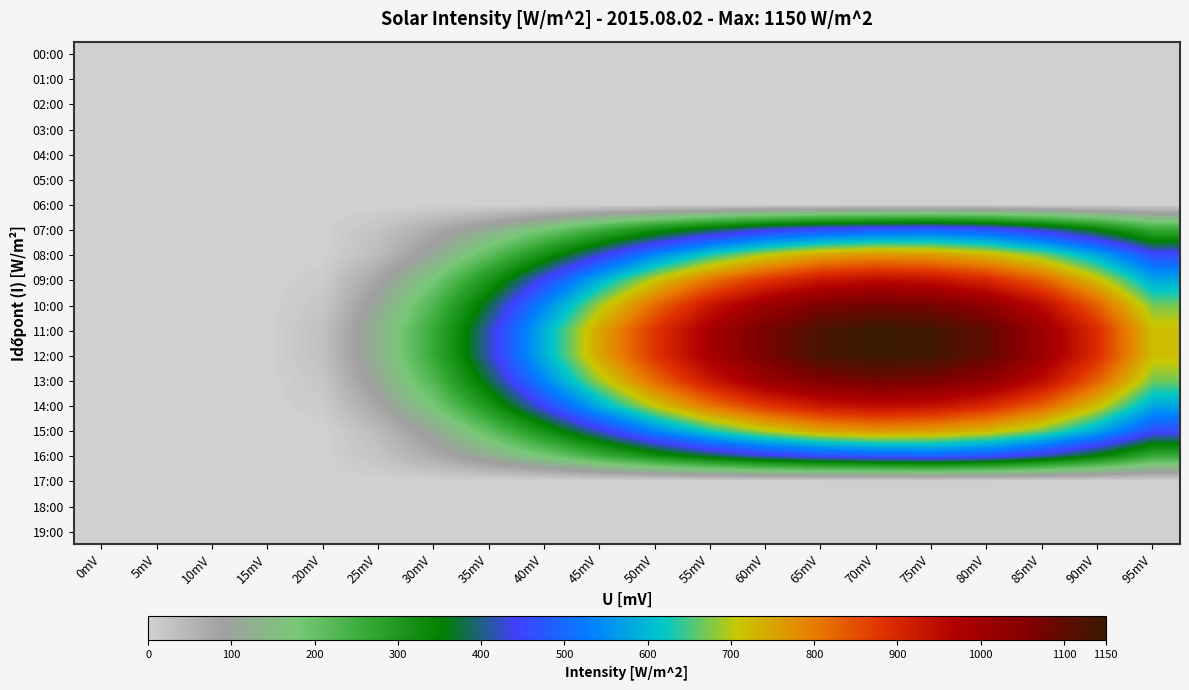

Reading right to left, transcribe all the data shown in this chart.

00:00: 95mV=0	90mV=0	85mV=0	80mV=0	75mV=0	70mV=0	65mV=0	60mV=0	55mV=0	50mV=0	45mV=0	40mV=0	35mV=0	30mV=0	25mV=0	20mV=0	15mV=0	10mV=0	5mV=0	0mV=0
01:00: 95mV=0	90mV=0	85mV=0	80mV=0	75mV=0	70mV=0	65mV=0	60mV=0	55mV=0	50mV=0	45mV=0	40mV=0	35mV=0	30mV=0	25mV=0	20mV=0	15mV=0	10mV=0	5mV=0	0mV=0
02:00: 95mV=0	90mV=0	85mV=0	80mV=0	75mV=0	70mV=0	65mV=0	60mV=0	55mV=0	50mV=0	45mV=0	40mV=0	35mV=0	30mV=0	25mV=0	20mV=0	15mV=0	10mV=0	5mV=0	0mV=0
03:00: 95mV=0	90mV=0	85mV=0	80mV=0	75mV=0	70mV=0	65mV=0	60mV=0	55mV=0	50mV=0	45mV=0	40mV=0	35mV=0	30mV=0	25mV=0	20mV=0	15mV=0	10mV=0	5mV=0	0mV=0
04:00: 95mV=0	90mV=0	85mV=0	80mV=0	75mV=0	70mV=0	65mV=0	60mV=0	55mV=0	50mV=0	45mV=0	40mV=0	35mV=0	30mV=0	25mV=0	20mV=0	15mV=0	10mV=0	5mV=0	0mV=0
05:00: 95mV=0	90mV=0	85mV=0	80mV=0	75mV=0	70mV=0	65mV=0	60mV=0	55mV=0	50mV=0	45mV=0	40mV=0	35mV=0	30mV=0	25mV=0	20mV=0	15mV=0	10mV=0	5mV=0	0mV=0
06:00: 95mV=0	90mV=0	85mV=0	80mV=0	75mV=0	70mV=0	65mV=0	60mV=0	55mV=0	50mV=0	45mV=0	40mV=0	35mV=0	30mV=0	25mV=0	20mV=0	15mV=0	10mV=0	5mV=0	0mV=0
07:00: 95mV=260	90mV=350	85mV=420	80mV=470	75mV=490	70mV=480	65mV=460	60mV=430	55mV=380	50mV=320	45mV=250	40mV=180	35mV=120	30mV=68	25mV=24	20mV=0	15mV=0	10mV=0	5mV=0	0mV=0
08:00: 95mV=460	90mV=580	85mV=670	80mV=730	75mV=760	70mV=770	65mV=750	60mV=700	55mV=630	50mV=540	45mV=430	40mV=320	35mV=210	30mV=110	25mV=40	20mV=0	15mV=0	10mV=0	5mV=0	0mV=0
09:00: 95mV=580	90mV=720	85mV=830	80mV=900	75mV=940	70mV=950	65mV=930	60mV=880	55mV=810	50mV=710	45mV=590	40mV=450	35mV=310	30mV=180	25mV=80	20mV=10	15mV=0	10mV=0	5mV=0	0mV=0
10:00: 95mV=670	90mV=830	85mV=950	80mV=1030	75mV=1070	70mV=1080	65mV=1060	60mV=1010	55mV=930	50mV=820	45mV=690	40mV=540	35mV=380	30mV=230	25mV=110	20mV=20	15mV=0	10mV=0	5mV=0	0mV=0
11:00: 95mV=720	90mV=890	85mV=1010	80mV=1100	75mV=1140	70mV=1150	65mV=1130	60mV=1070	55mV=990	50mV=880	45mV=750	40mV=590	35mV=420	30mV=260	25mV=130	20mV=30	15mV=0	10mV=0	5mV=0	0mV=0
12:00: 95mV=720	90mV=890	85mV=1010	80mV=1100	75mV=1140	70mV=1150	65mV=1130	60mV=1070	55mV=990	50mV=880	45mV=750	40mV=590	35mV=420	30mV=260	25mV=130	20mV=30	15mV=0	10mV=0	5mV=0	0mV=0
13:00: 95mV=670	90mV=830	85mV=950	80mV=1030	75mV=1070	70mV=1080	65mV=1060	60mV=1010	55mV=930	50mV=820	45mV=690	40mV=540	35mV=380	30mV=230	25mV=110	20mV=20	15mV=0	10mV=0	5mV=0	0mV=0
14:00: 95mV=580	90mV=720	85mV=830	80mV=900	75mV=940	70mV=950	65mV=930	60mV=880	55mV=810	50mV=710	45mV=590	40mV=450	35mV=310	30mV=180	25mV=80	20mV=10	15mV=0	10mV=0	5mV=0	0mV=0
15:00: 95mV=460	90mV=580	85mV=670	80mV=730	75mV=760	70mV=770	65mV=750	60mV=700	55mV=630	50mV=540	45mV=430	40mV=320	35mV=210	30mV=110	25mV=40	20mV=0	15mV=0	10mV=0	5mV=0	0mV=0
16:00: 95mV=260	90mV=350	85mV=420	80mV=470	75mV=490	70mV=480	65mV=460	60mV=430	55mV=380	50mV=320	45mV=250	40mV=180	35mV=120	30mV=68	25mV=24	20mV=0	15mV=0	10mV=0	5mV=0	0mV=0
17:00: 95mV=0	90mV=0	85mV=0	80mV=0	75mV=0	70mV=0	65mV=0	60mV=0	55mV=0	50mV=0	45mV=0	40mV=0	35mV=0	30mV=0	25mV=0	20mV=0	15mV=0	10mV=0	5mV=0	0mV=0
18:00: 95mV=0	90mV=0	85mV=0	80mV=0	75mV=0	70mV=0	65mV=0	60mV=0	55mV=0	50mV=0	45mV=0	40mV=0	35mV=0	30mV=0	25mV=0	20mV=0	15mV=0	10mV=0	5mV=0	0mV=0
19:00: 95mV=0	90mV=0	85mV=0	80mV=0	75mV=0	70mV=0	65mV=0	60mV=0	55mV=0	50mV=0	45mV=0	40mV=0	35mV=0	30mV=0	25mV=0	20mV=0	15mV=0	10mV=0	5mV=0	0mV=0